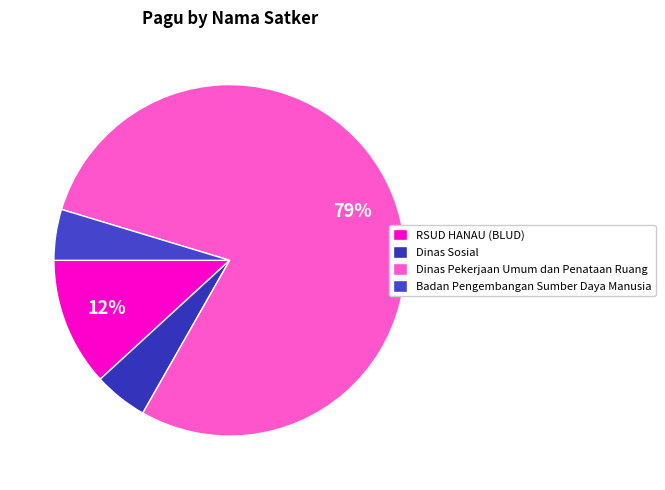

Does any single category account for the majority?

Yes